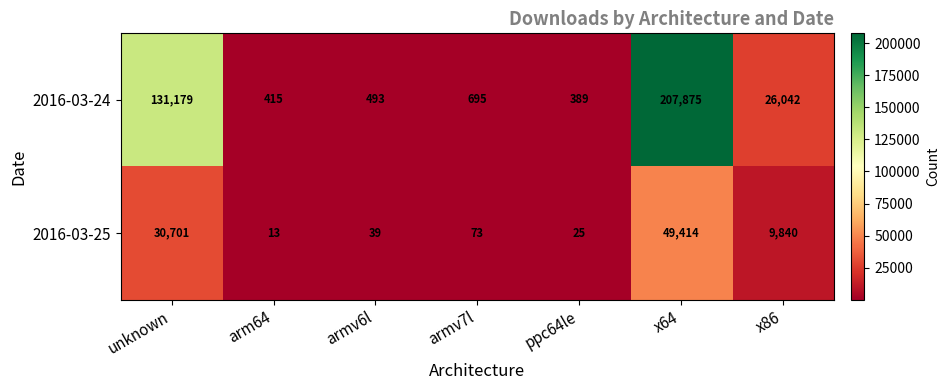

What is the maximum value shown in the chart?

207875